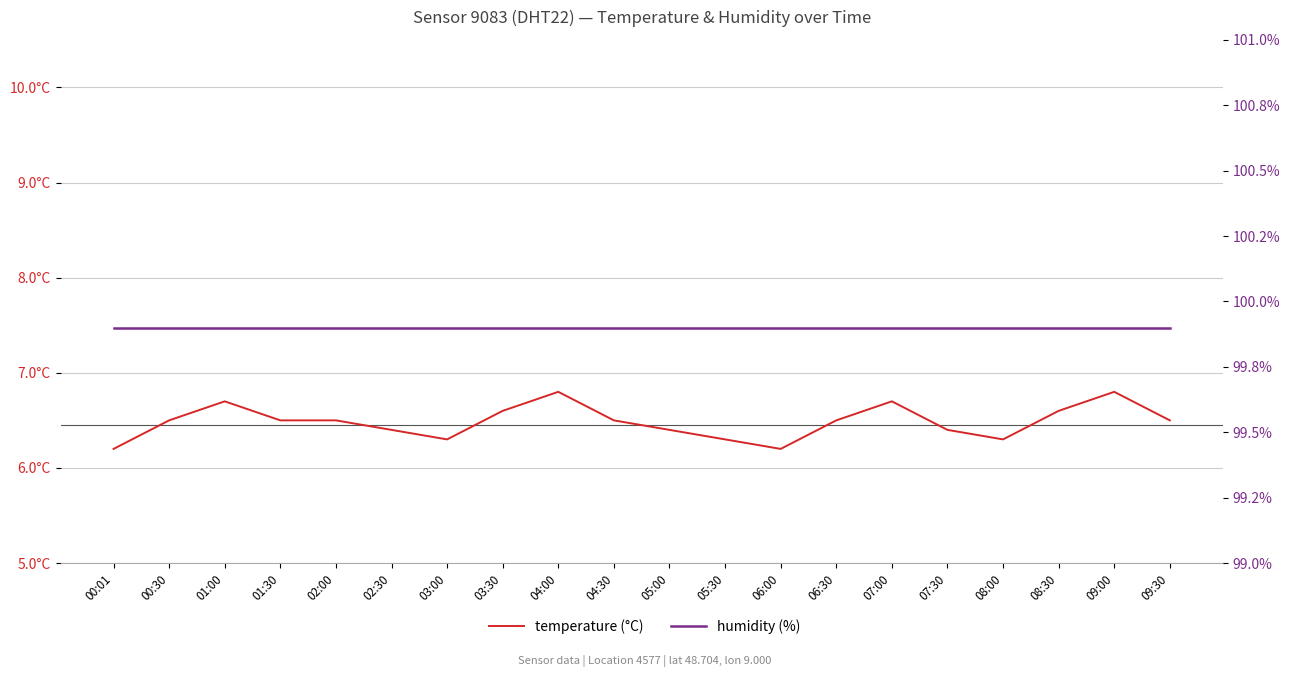

What is the greatest value displayed?

99.9